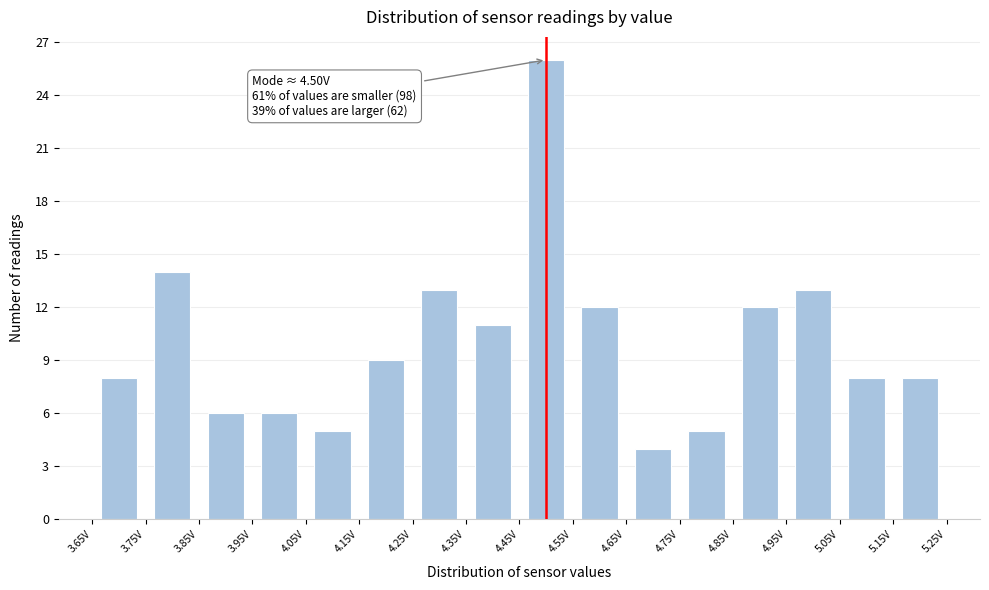

Which range on the x-axis has the tallest bar?

4.45 to 4.55